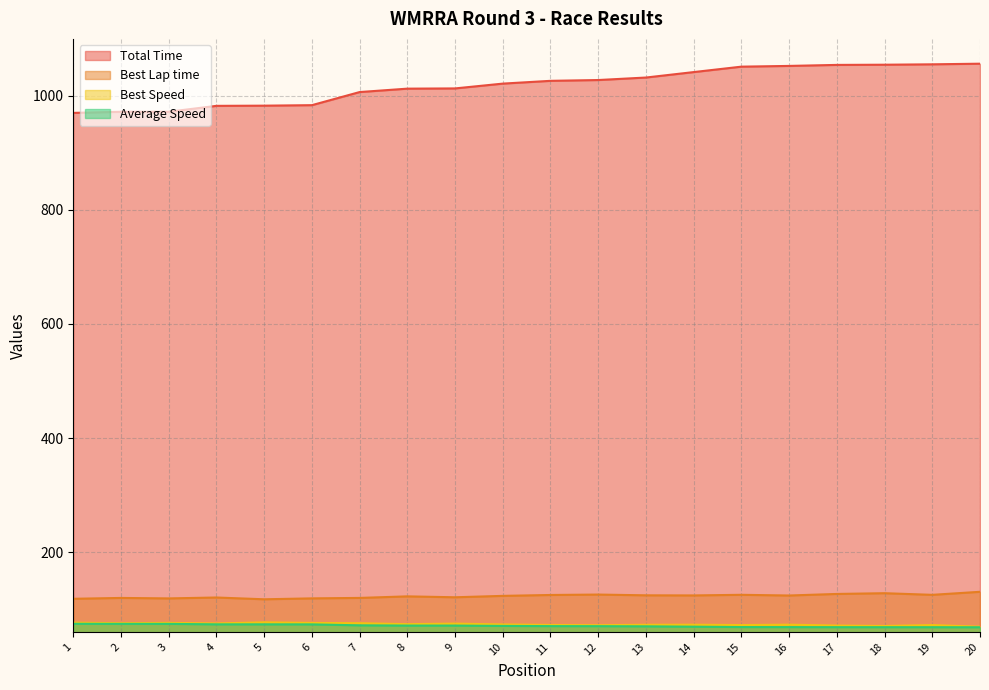

What are all the series names shown in the legend?

Total Time, Best Lap time, Best Speed, Average Speed